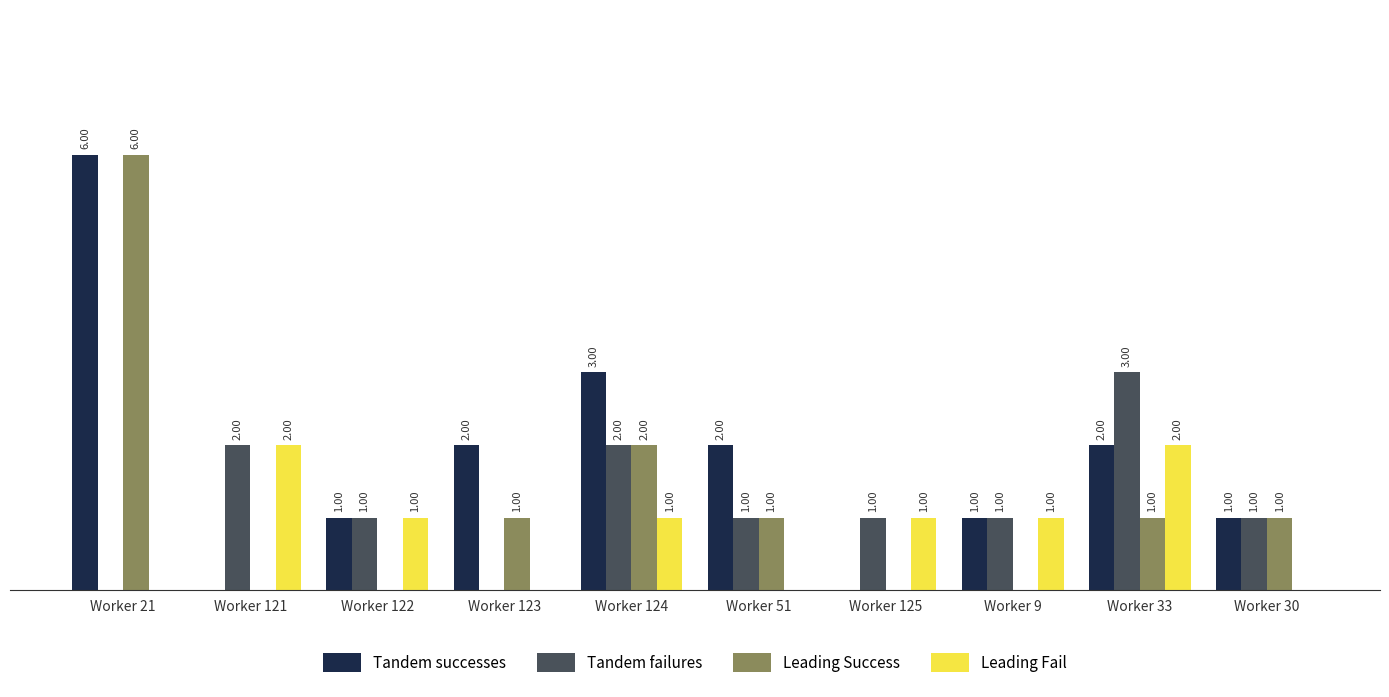

At which category is the sum across all series the highest?

Worker 21